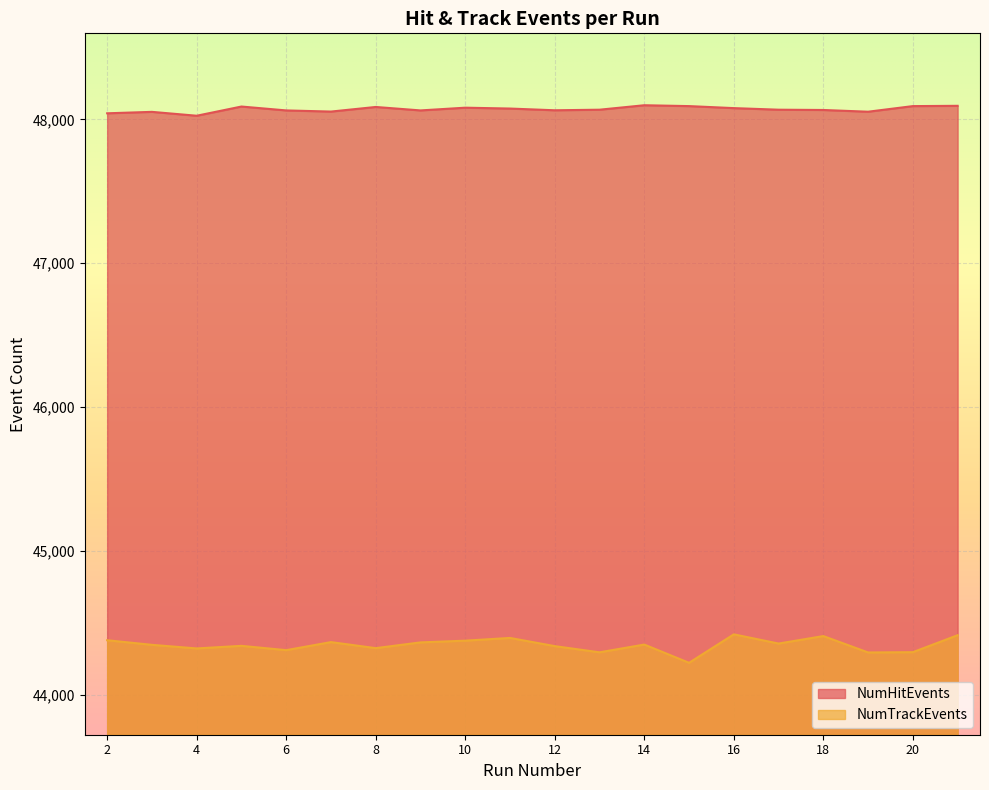

True or false: NumHitEvents has more than 2 interior local peaks.

True